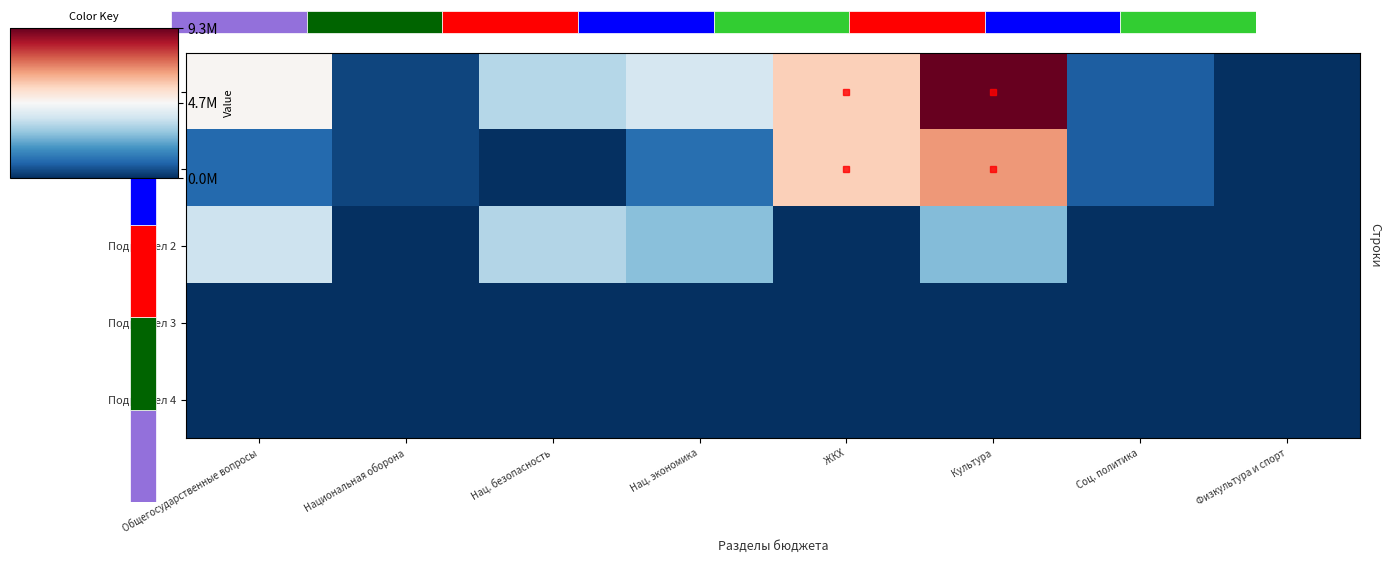

What is the minimum value for Итого по разделу?

-1.0